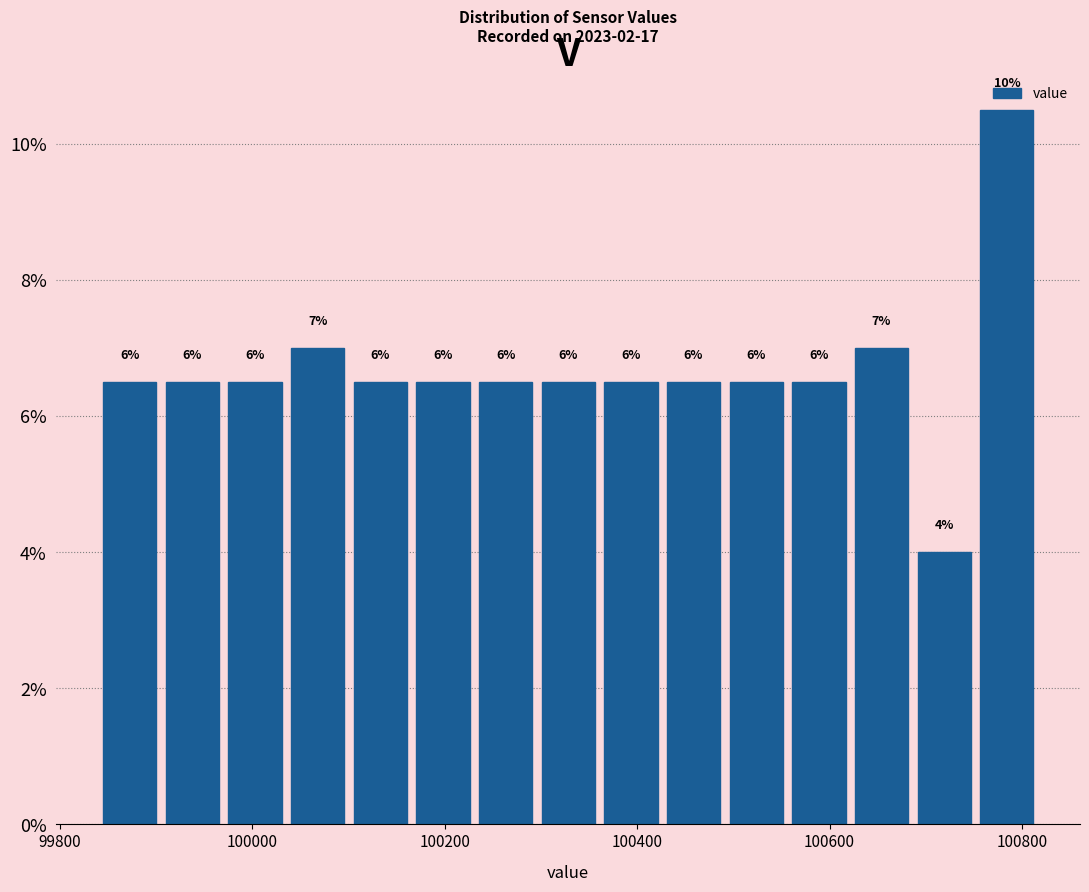

Read against the x-axis, roughly where is the centre of the tallest bar?

100780